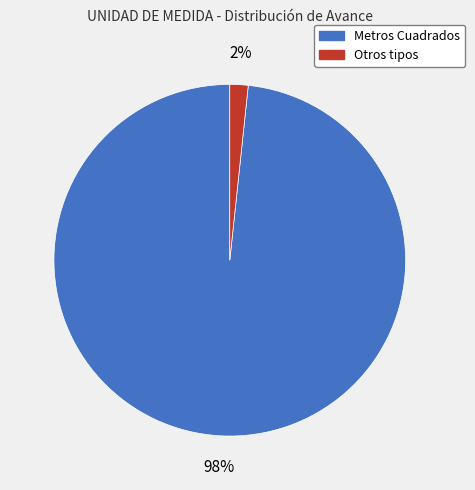

To the nearest percent, what is the average slice percentage?

50%